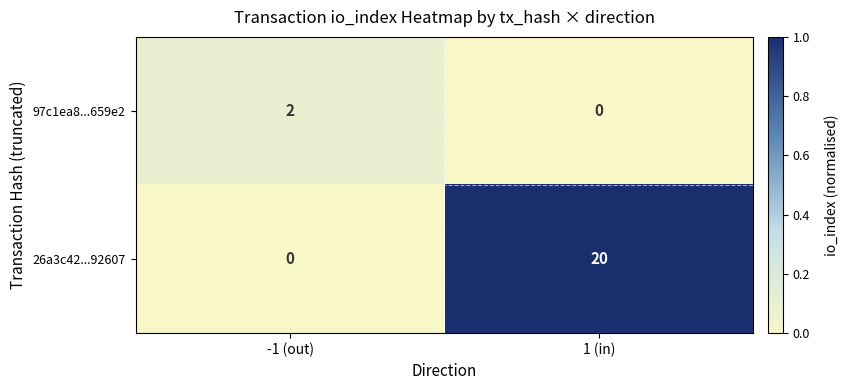

The value of 97c1ea8...659e2 at 1 (in) is -1. True or false?

False